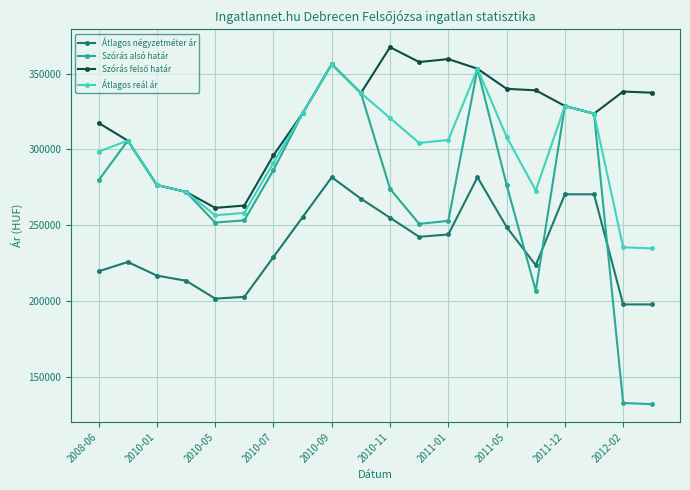

What is the minimum value for Átlagos négyzetméter ár?

197669